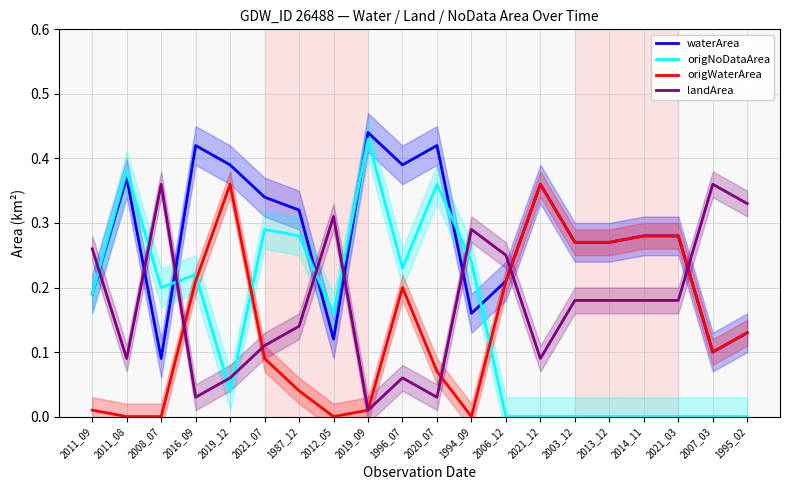

Is it true that origNoDataArea equals 0.4 at 2019_09?

True